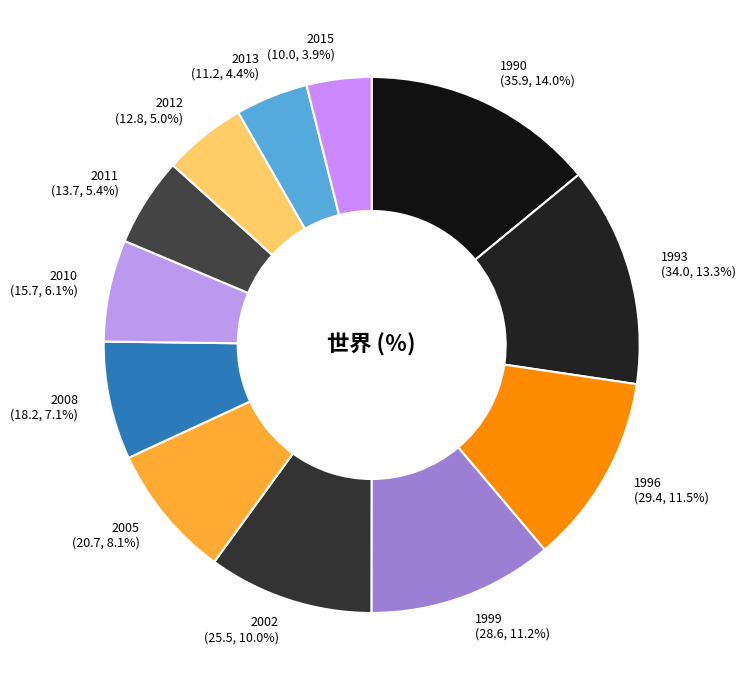

How many slices are in this pie chart?

12